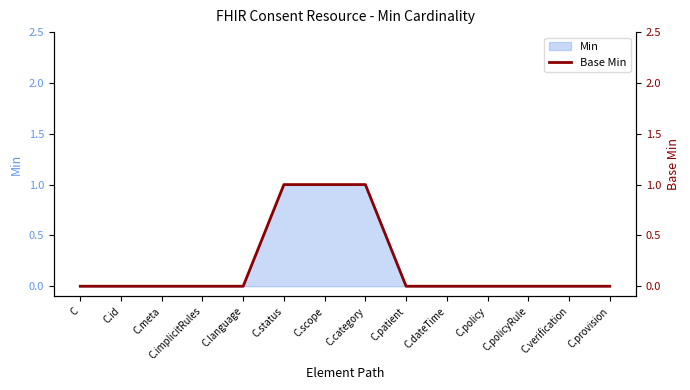

How many values are between 0 and 1?

14